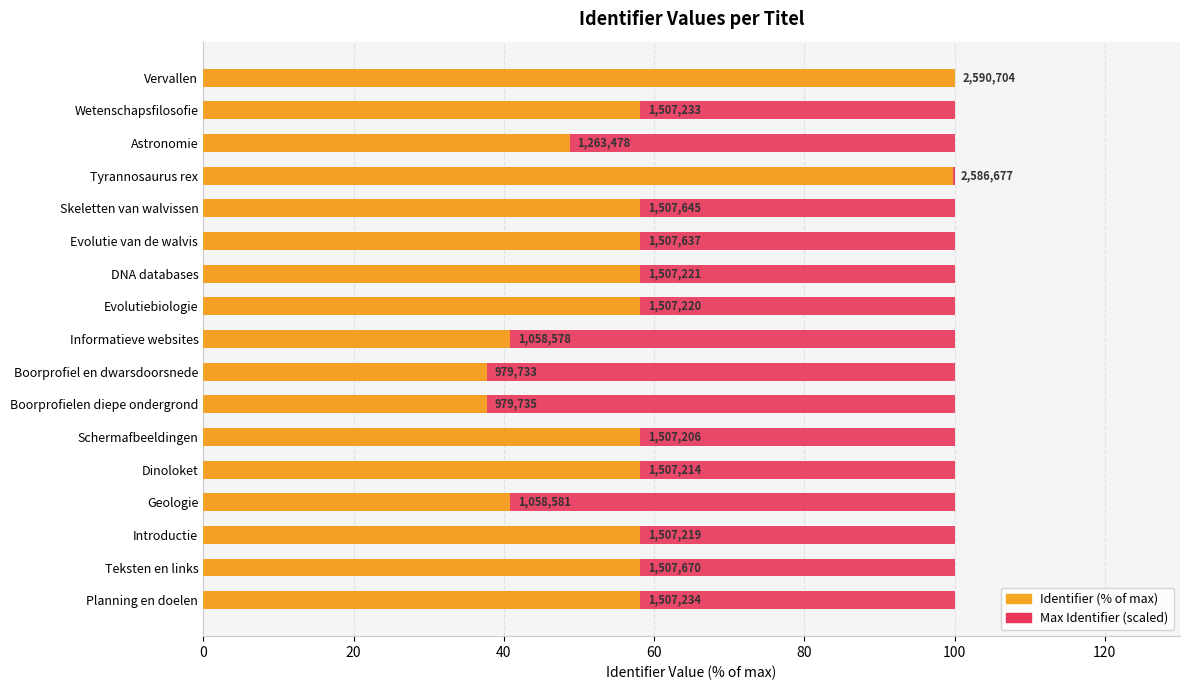

How many bars are there in total?

34